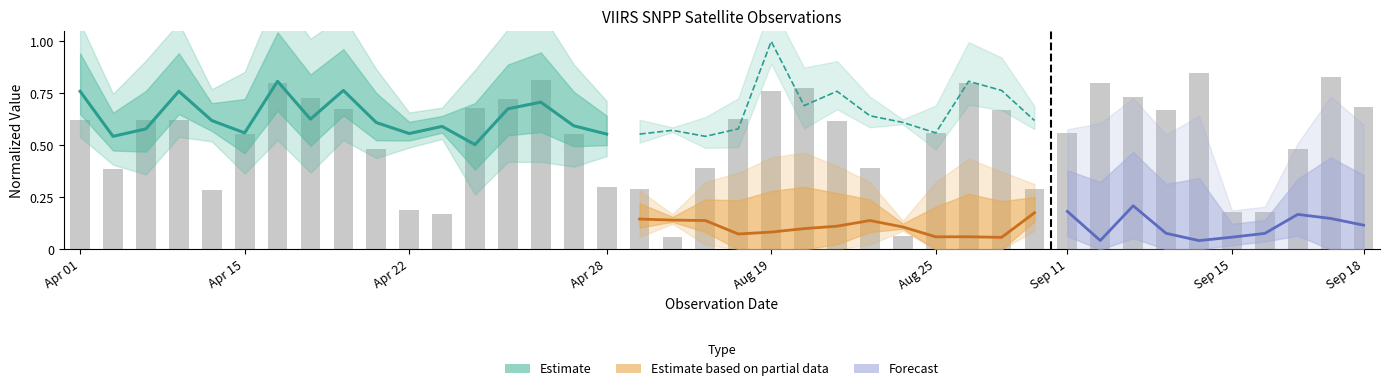

The chart shows a value of 0.8 at 15. True or false?

False